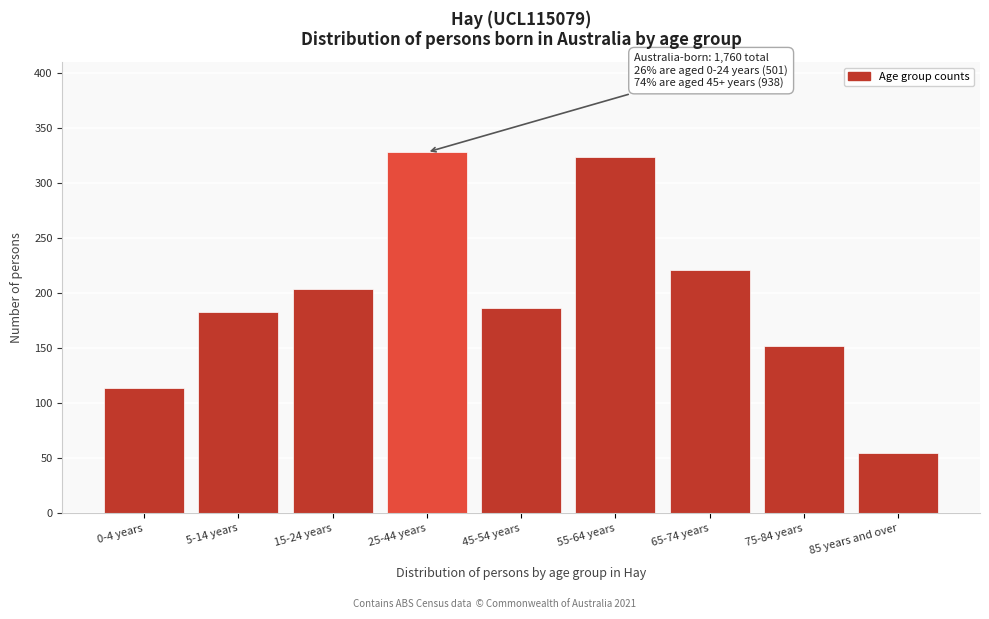

Reading left to right, transcribe all the data shown in this chart.

114	183	204	328	186	324	221	152	55